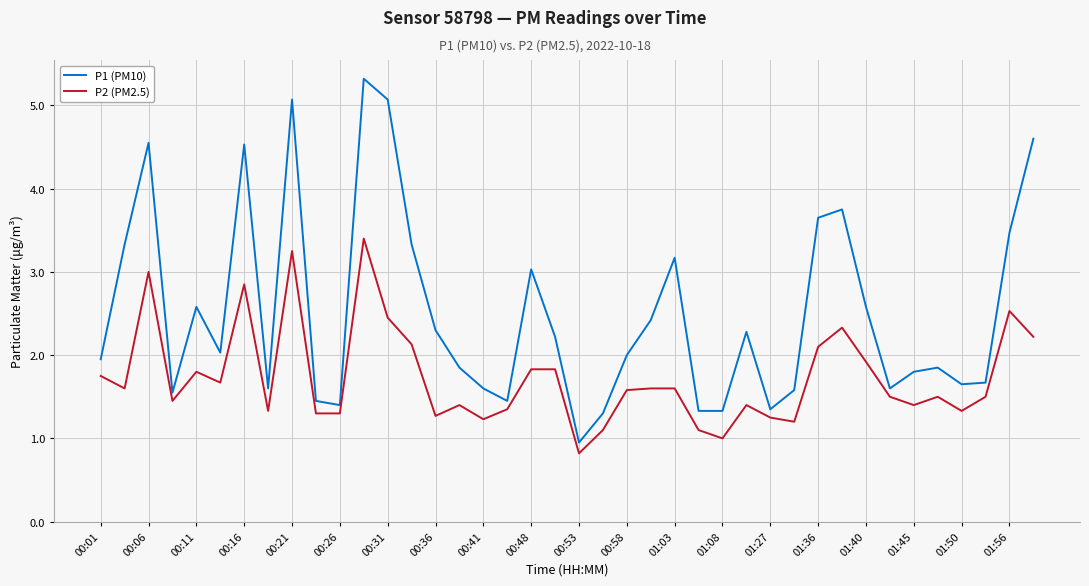

List the series in order of their overall mean, highest first.

P1 (PM10), P2 (PM2.5)